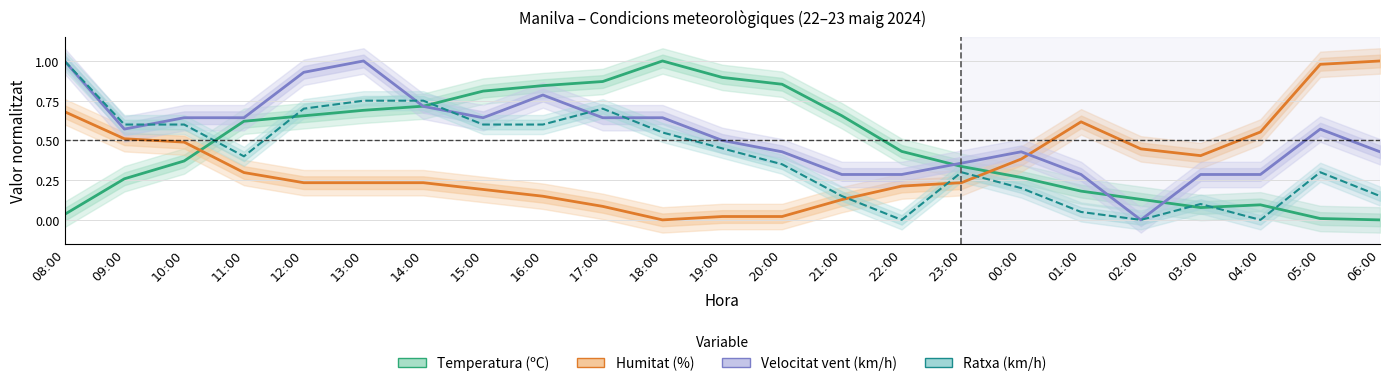

Reading left to right, list all the values displayed in this chart.

Temperatura (ºC): 0.0	0.3	0.4	0.6	0.7	0.7	0.7	0.8	0.8	0.9	1.0	0.9	0.9	0.7	0.4	0.3	0.3	0.2	0.1	0.1	0.1	0.0	0.0
Humitat (%): 0.7	0.5	0.5	0.3	0.2	0.2	0.2	0.2	0.1	0.1	0.0	0.0	0.0	0.1	0.2	0.2	0.4	0.6	0.4	0.4	0.6	1.0	1.0
Velocitat vent (km/h): 1.0	0.6	0.6	0.6	0.9	1.0	0.7	0.6	0.8	0.6	0.6	0.5	0.4	0.3	0.3	0.4	0.4	0.3	0.0	0.3	0.3	0.6	0.4
Ratxa (km/h): 1.0	0.6	0.6	0.4	0.7	0.8	0.8	0.6	0.6	0.7	0.6	0.5	0.3	0.1	0.0	0.3	0.2	0.1	0.0	0.1	0.0	0.3	0.1